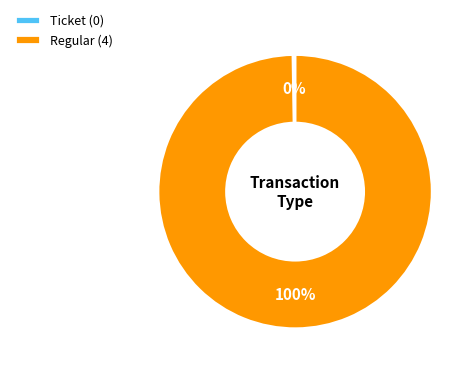

To the nearest percent, what is the average slice percentage?

50%